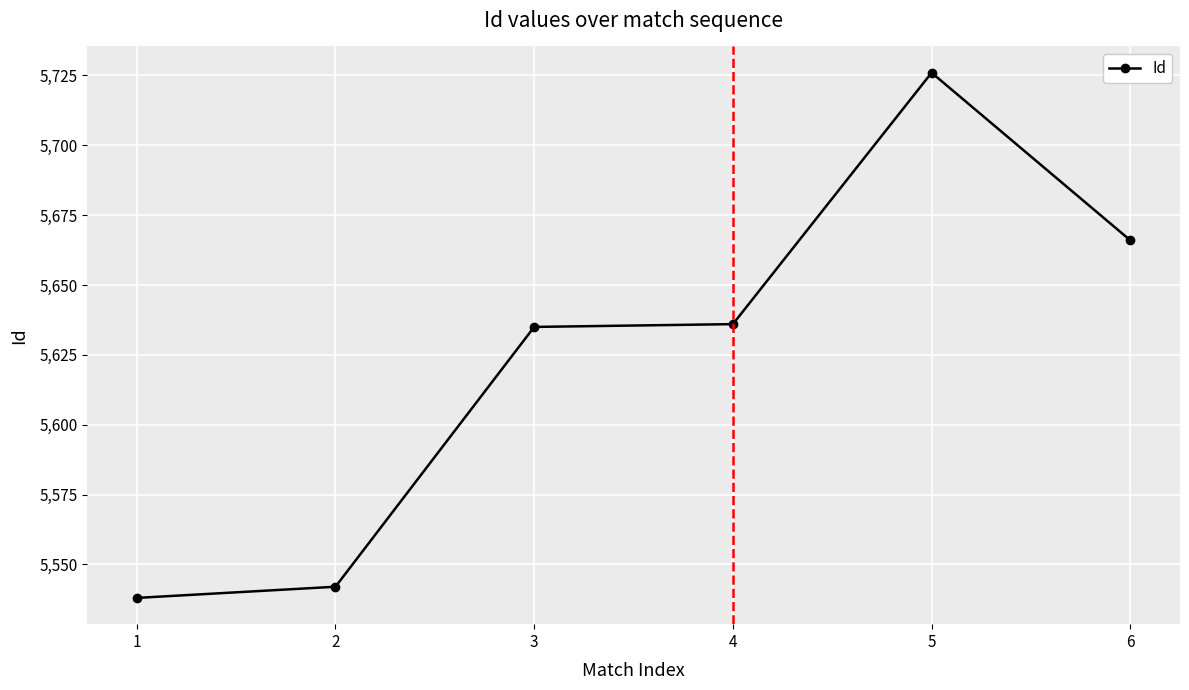

What is the average value?

5624